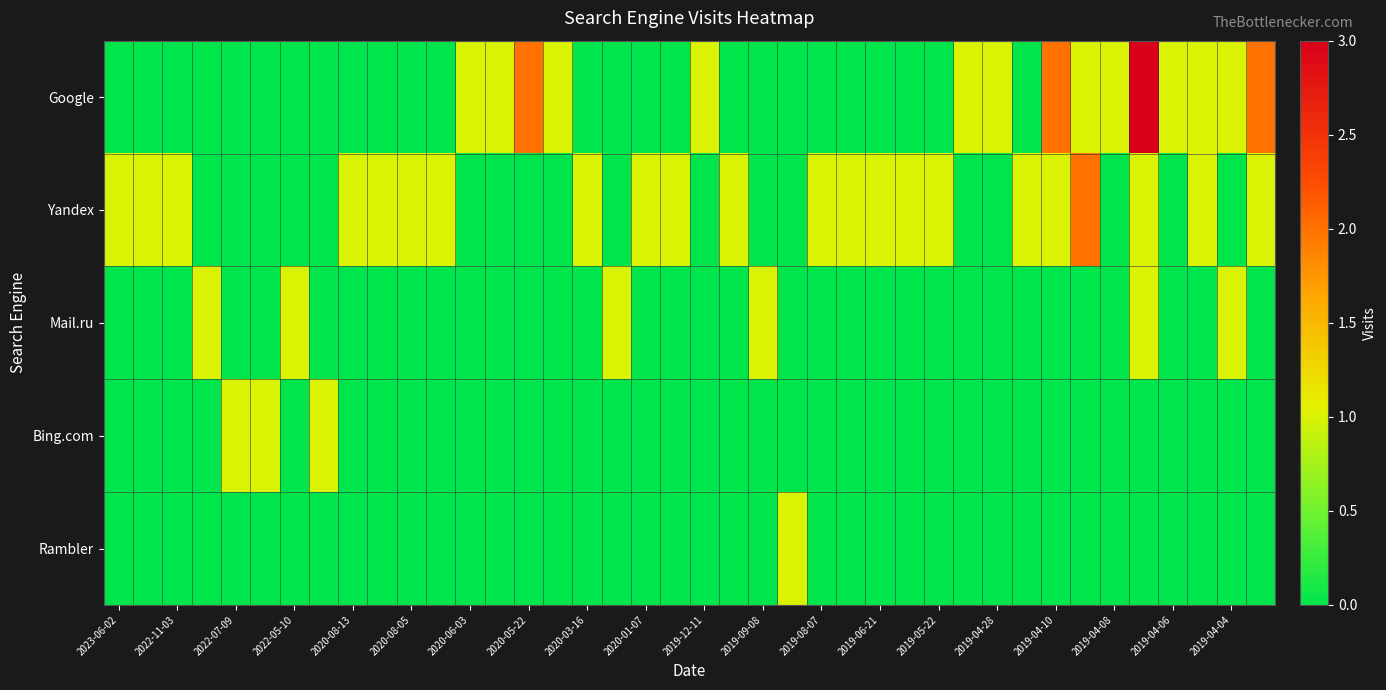

At how many categories does at least one series exceed 0?

40